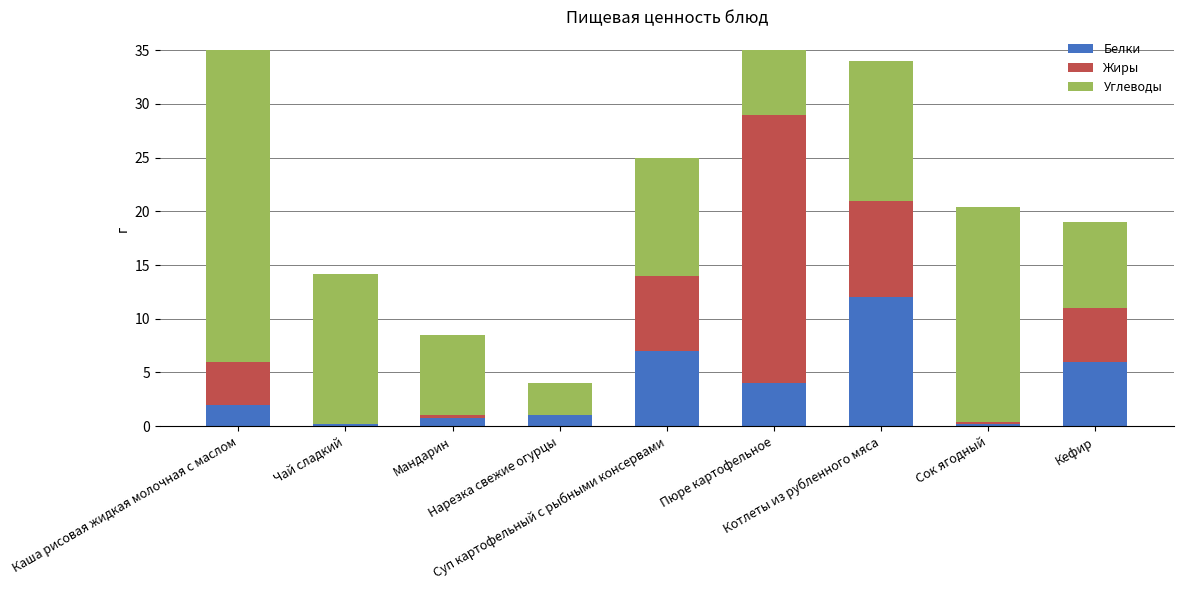

What are all the series names shown in the legend?

Белки, Жиры, Углеводы